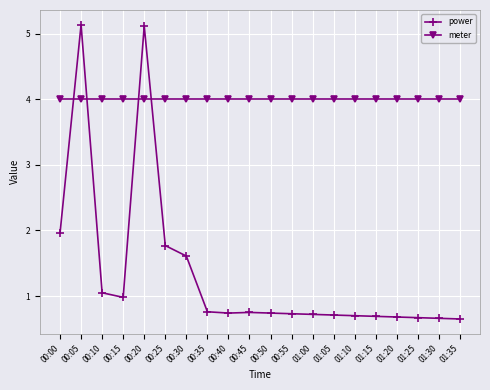

The power series shows 0.7 at 00:40. True or false?

True